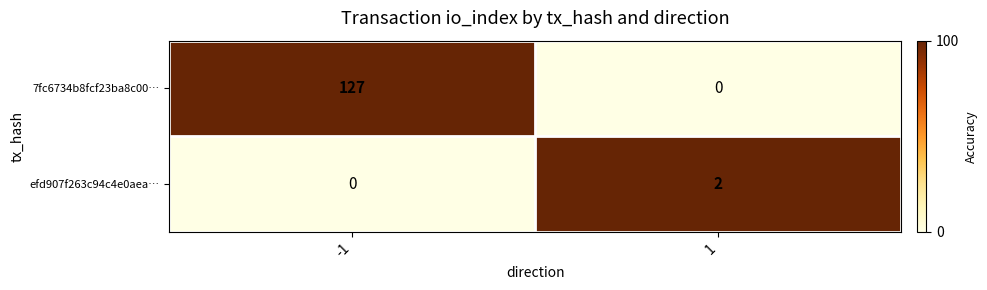

The 7fc6734b8fcf23ba8c00… series shows -41 at 1. True or false?

False